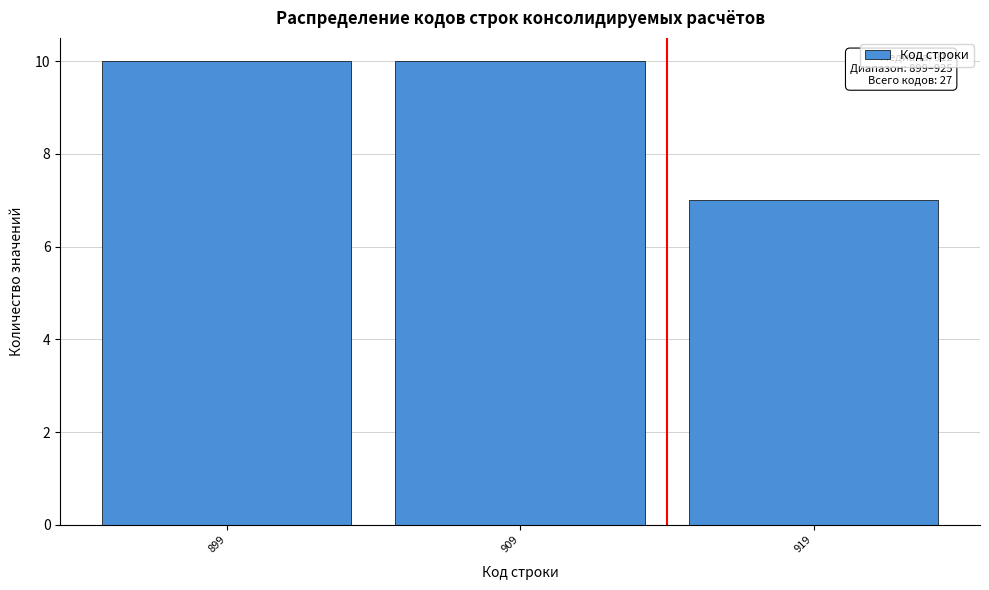

Reading left to right, list all the values displayed in this chart.

899=10	909=10	919=7